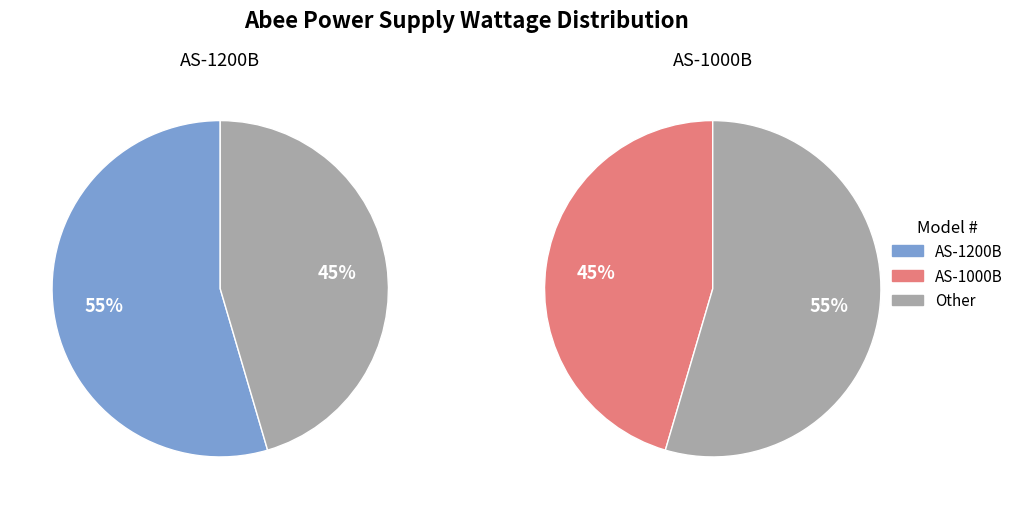

Does AS-1000B account for over 50% of the chart?

No